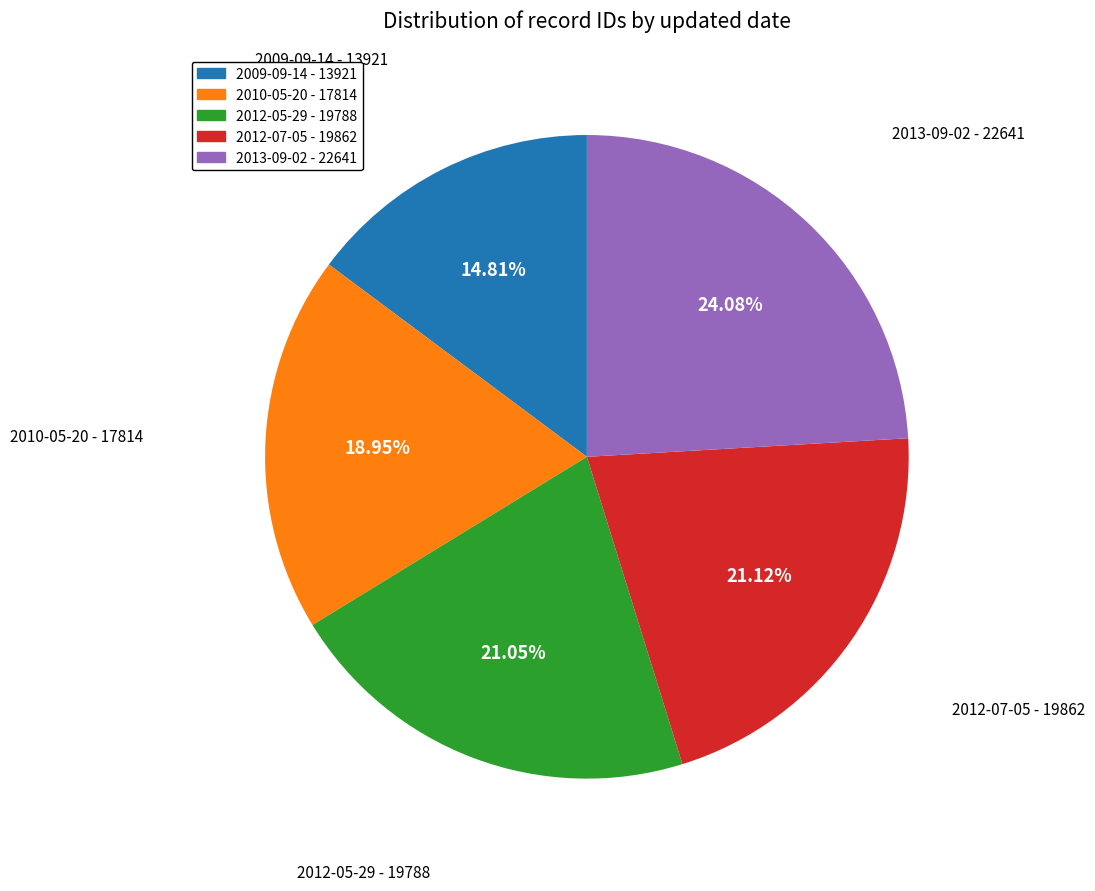

What is the ratio of the value at 2012-07-05 to the value at 2010-05-20?

1.1